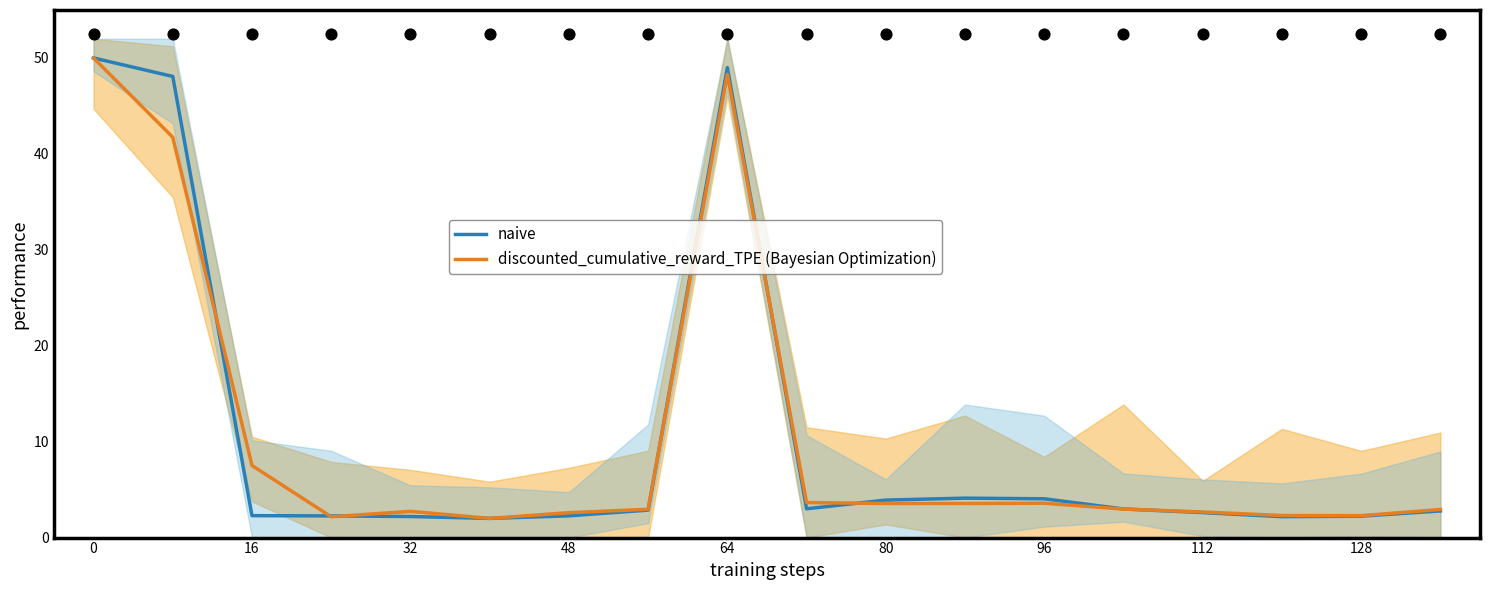

Which series contains the highest Y value?

naive